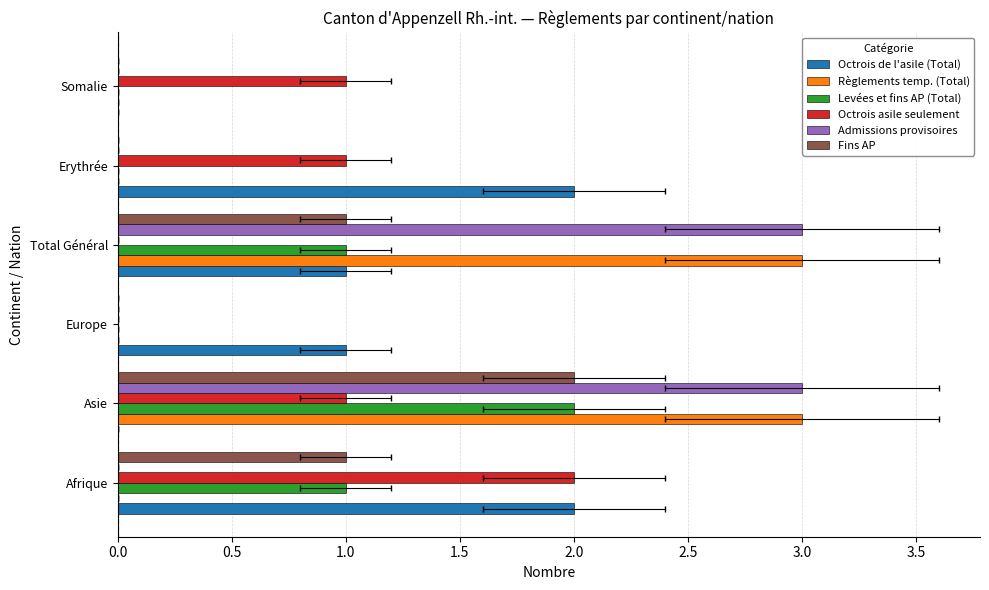

The Règlements temp. (Total) series shows 3 at Total Général. True or false?

True